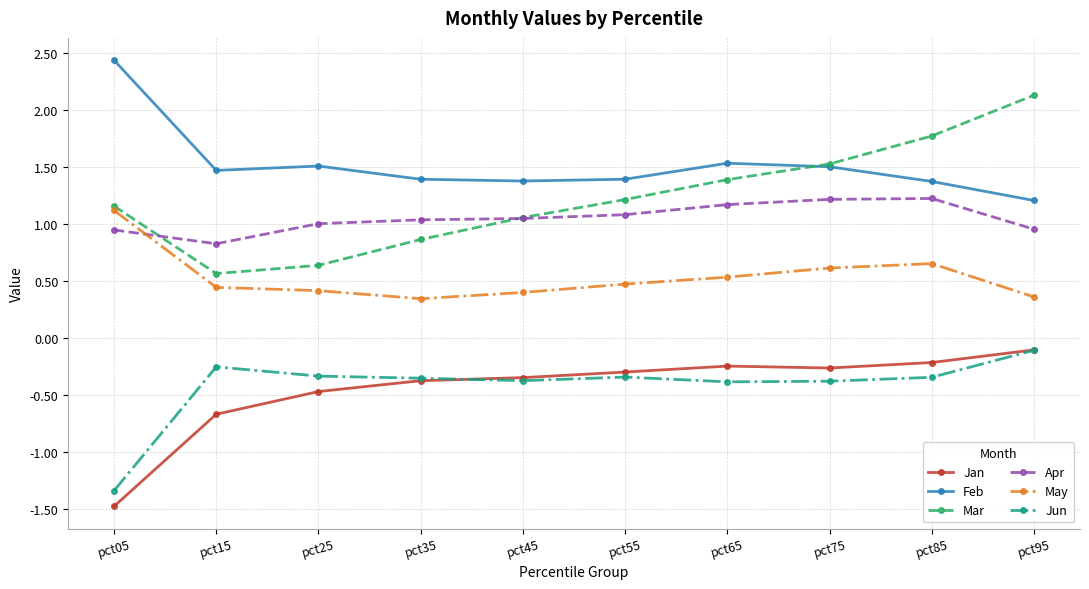

How many categories are shown in the chart?

10